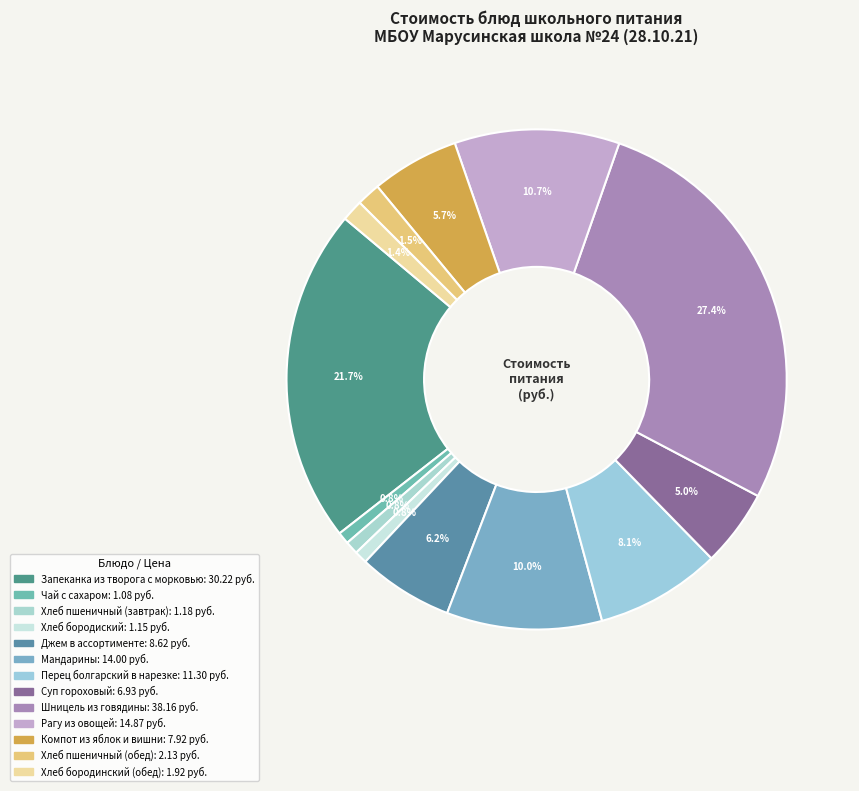

Is the sum of Запеканка из творога с морковью and Хлеб бородинский (обед) greater than half?

No